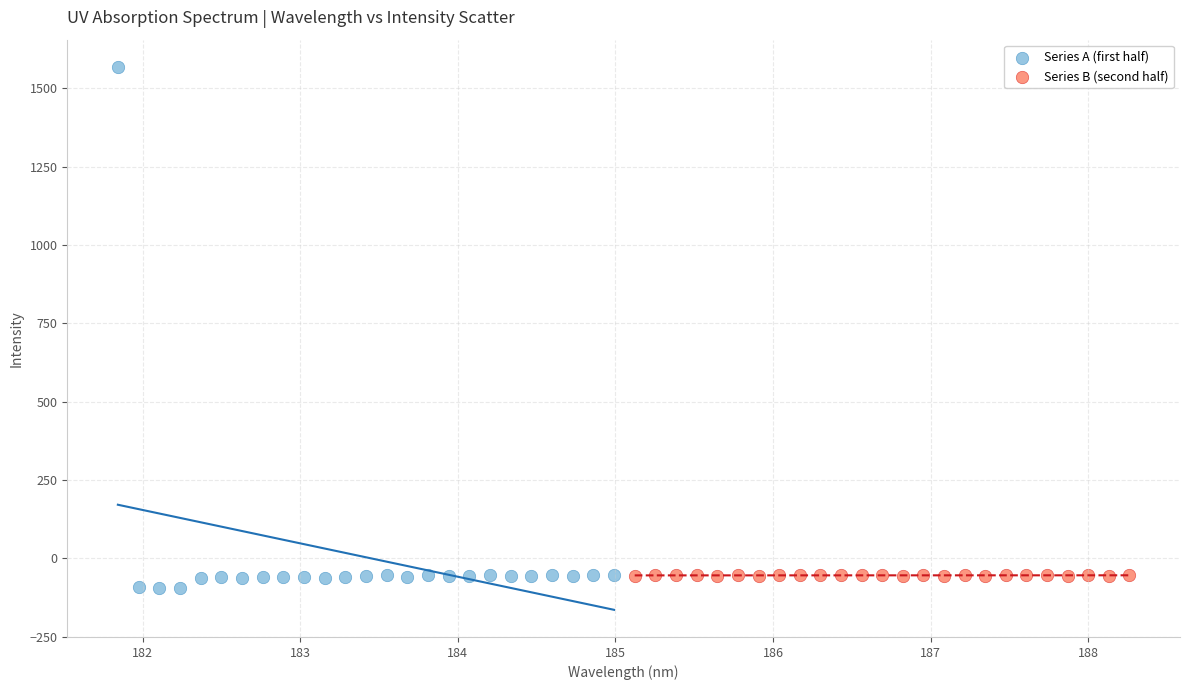

Which series reaches the maximum Y coordinate?

Series A (first half)